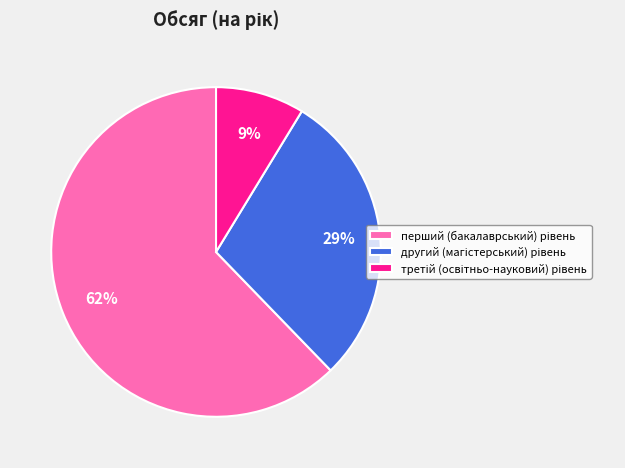

Is there a majority slice in this chart?

Yes